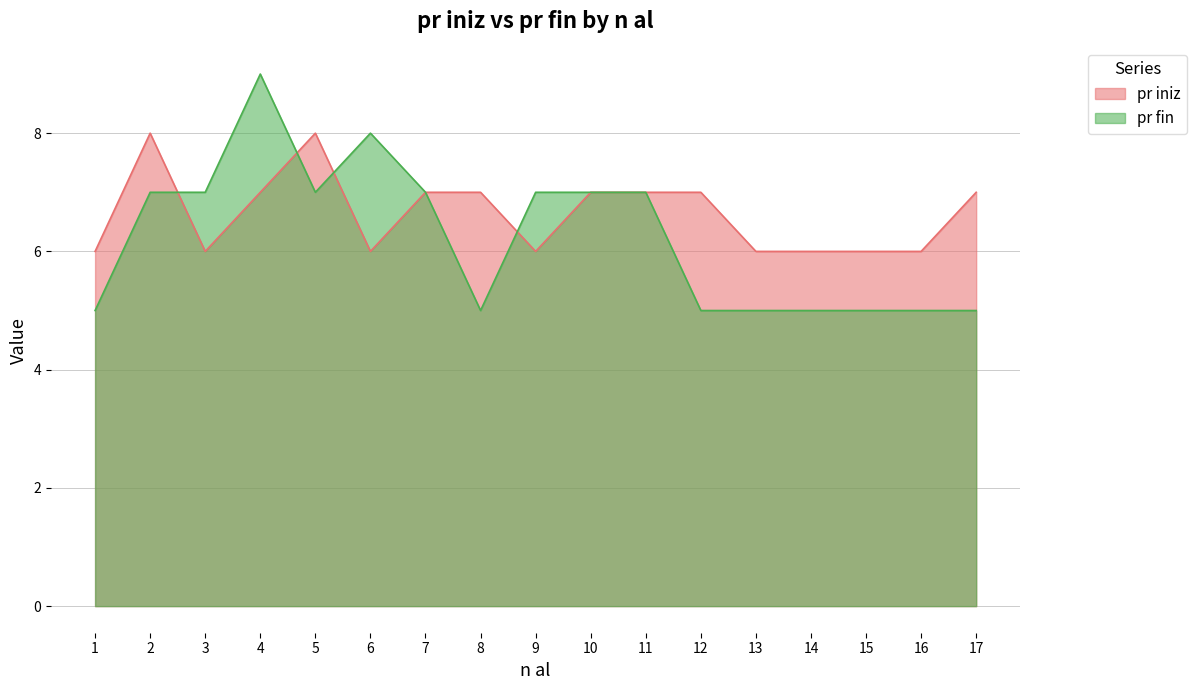

True or false: pr iniz has more than 1 points higher than both neighbors.

True